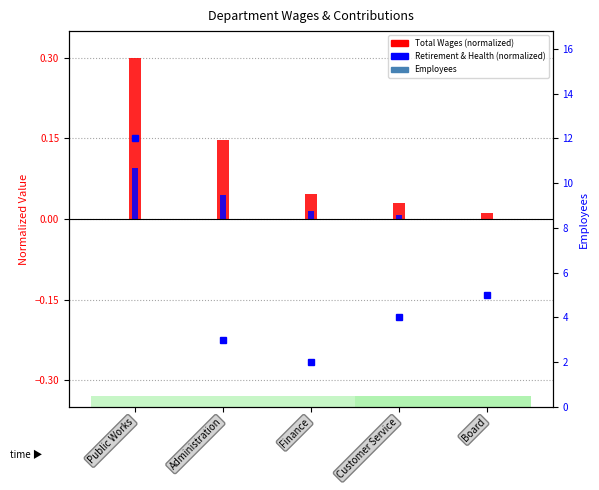

Reading left to right, list all the values displayed in this chart.

Total Wages (normalized): Public Works=0.3	Administration=0.1	Finance=0.0	Customer Service=0.0	Board=0.0
Total Retirement & Health Contribution (normalized): Public Works=0.1	Administration=0.0	Finance=0.0	Customer Service=0.0	Board=0.0
Employees: Public Works=12.0	Administration=3.0	Finance=2.0	Customer Service=4.0	Board=5.0